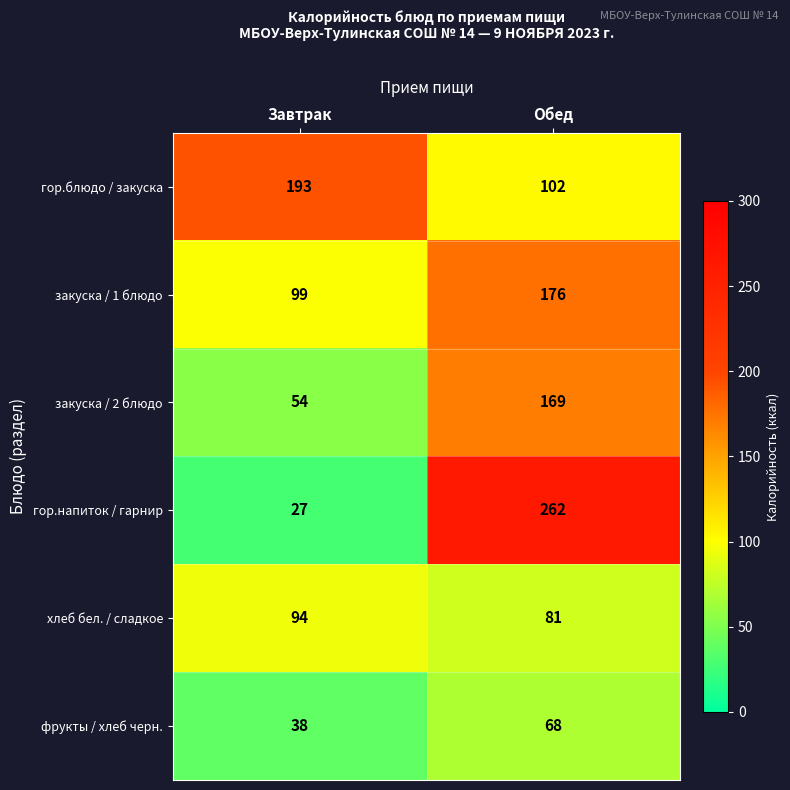

Rank the series at Обед from lowest to highest value.

фрукты / хлеб черн., хлеб бел. / сладкое, гор.блюдо / закуска, закуска / 2 блюдо, закуска / 1 блюдо, гор.напиток / гарнир